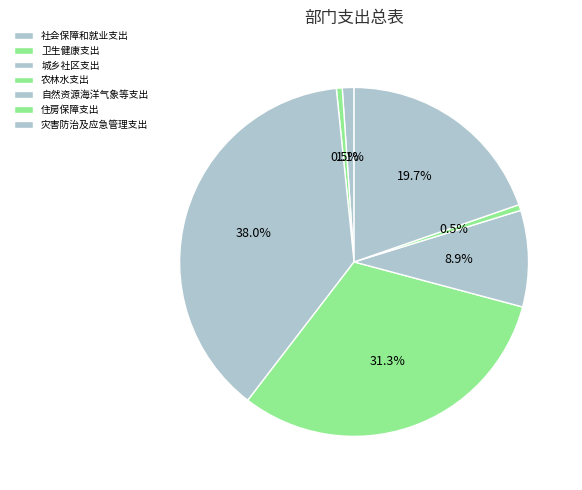

To the nearest percent, what portion does 城乡社区支出 represent?

38%